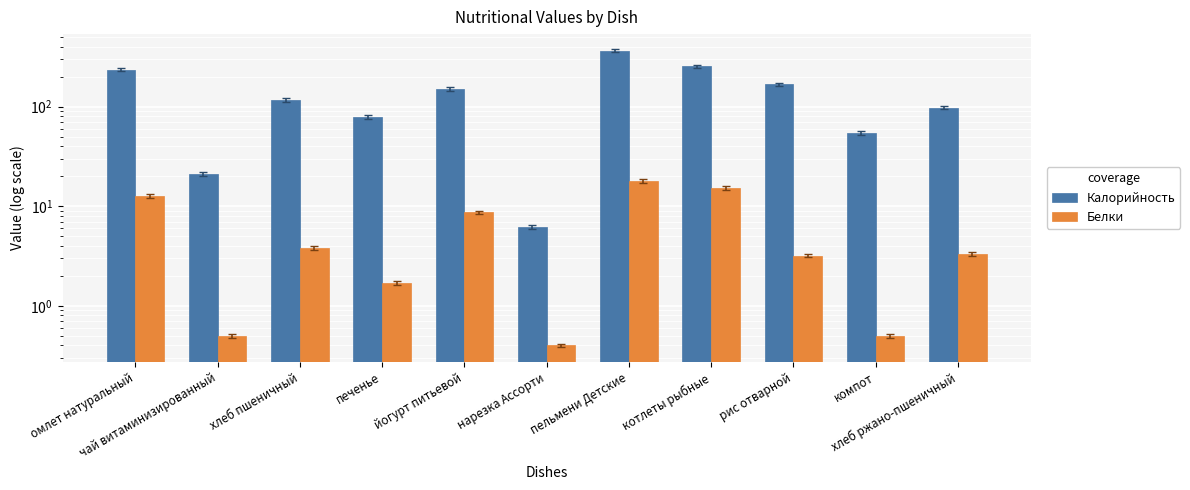

How many bars are there in total?

22